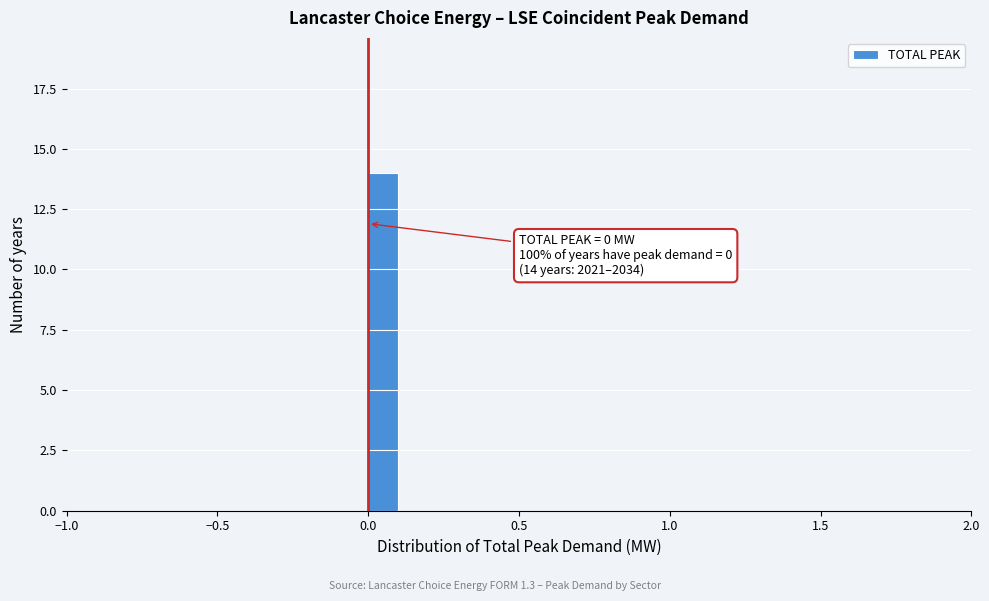

Around what value on the x-axis is the tallest bar? Give the approximate position of its centre, as read against the axis.

0.05